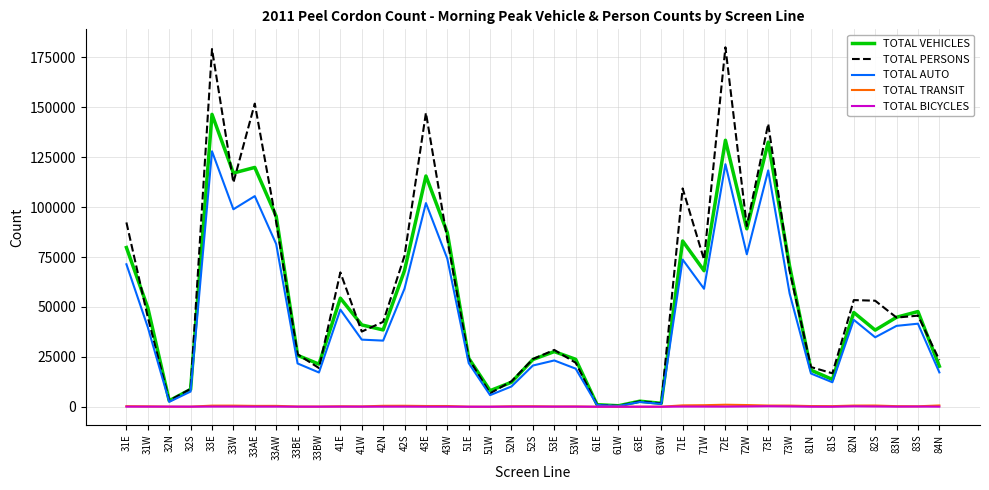

How many lines are shown in the chart?

5